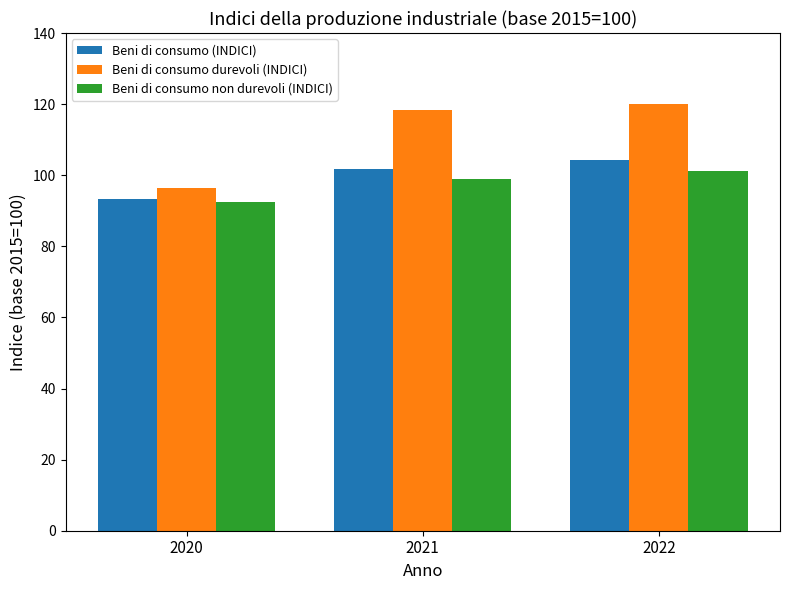

The Beni di consumo non durevoli (INDICI) series shows 144.5 at 2022. True or false?

False